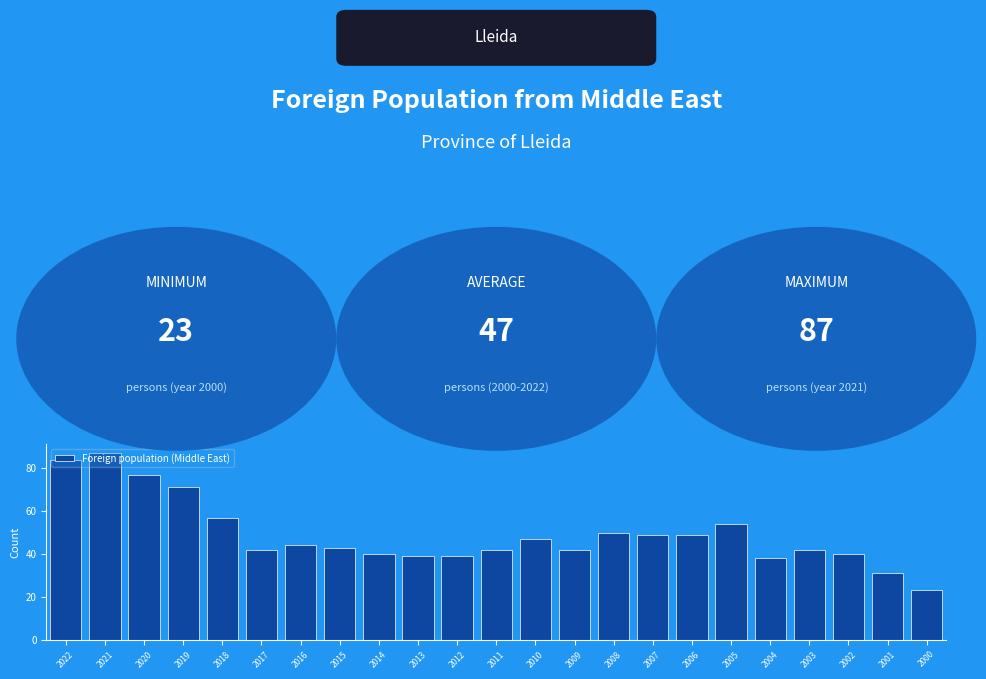

Approximately how many times larger is the value at 2012 compared to 2011?

0.9